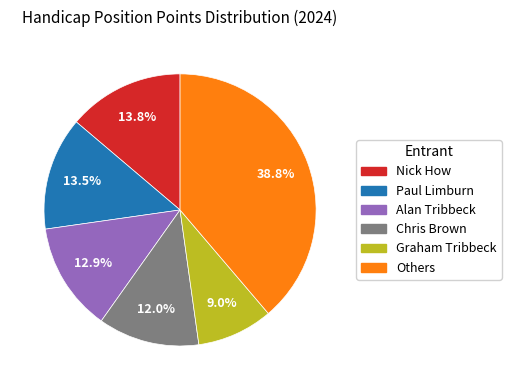

How many segments does this pie chart have?

6